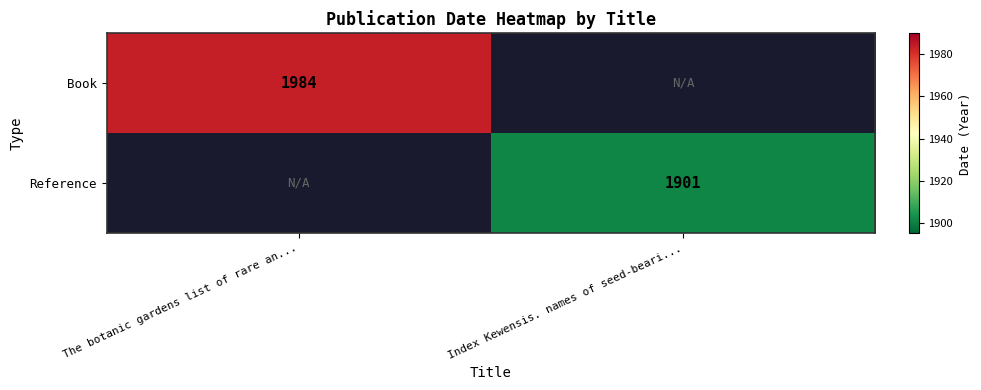

The value of Reference at Index Kewensis. names of seed-beari... is 1901. True or false?

True